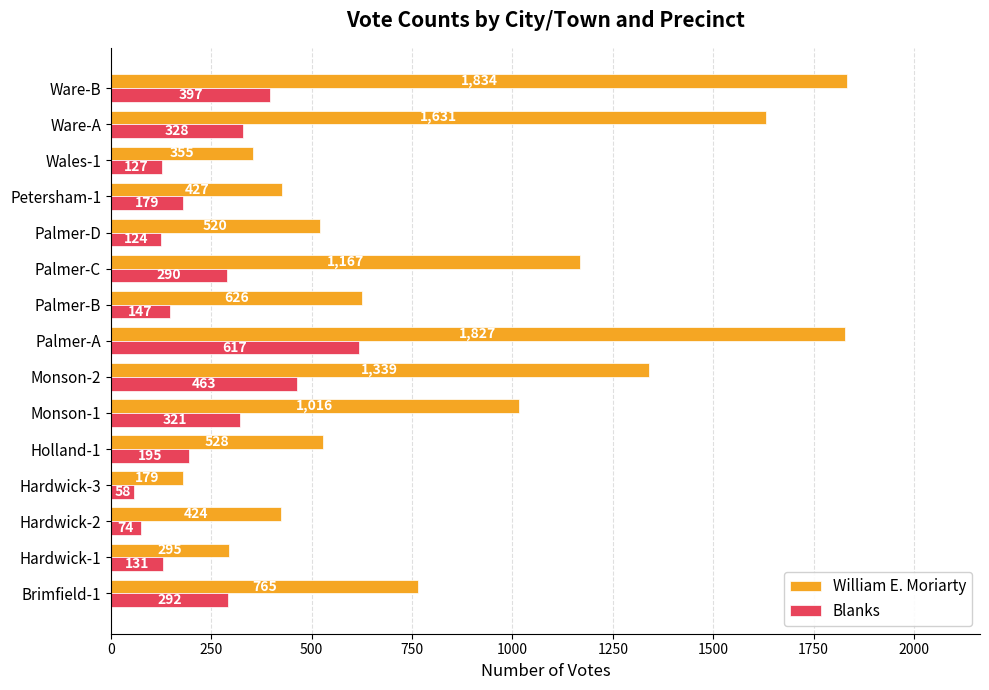

At how many categories does at least one series exceed 775?

6